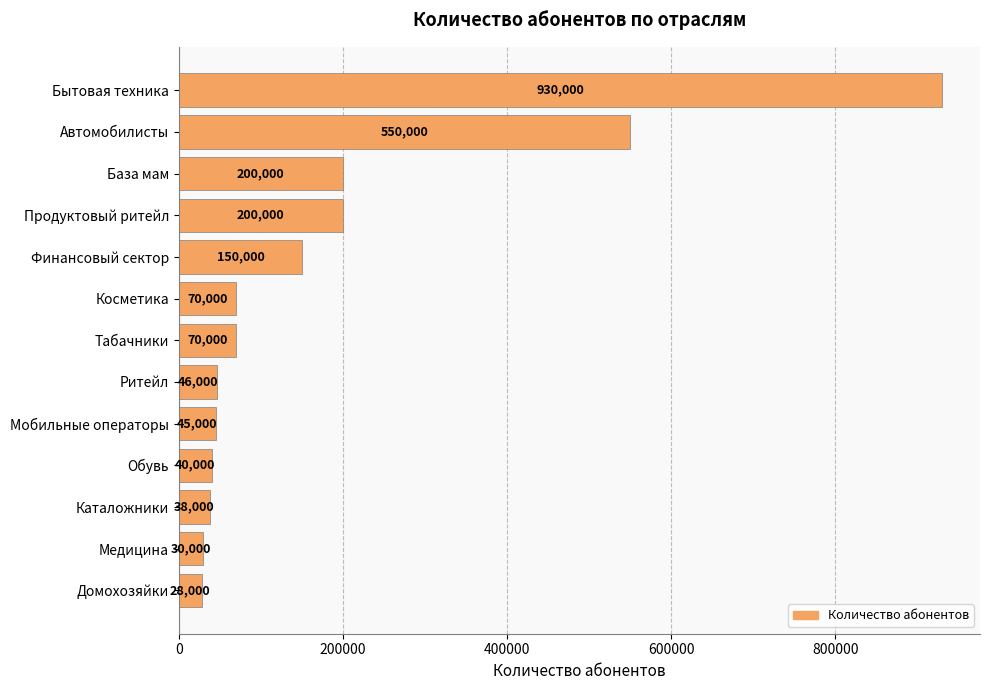

What is the value of the 8th bar from the top?

46000